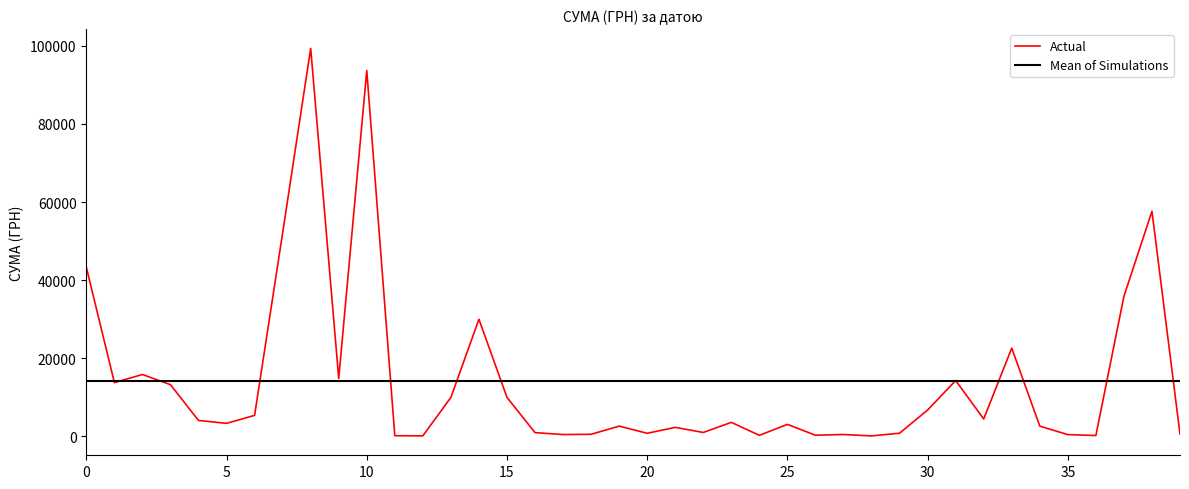

Which series has the largest range (max minus min)?

Actual